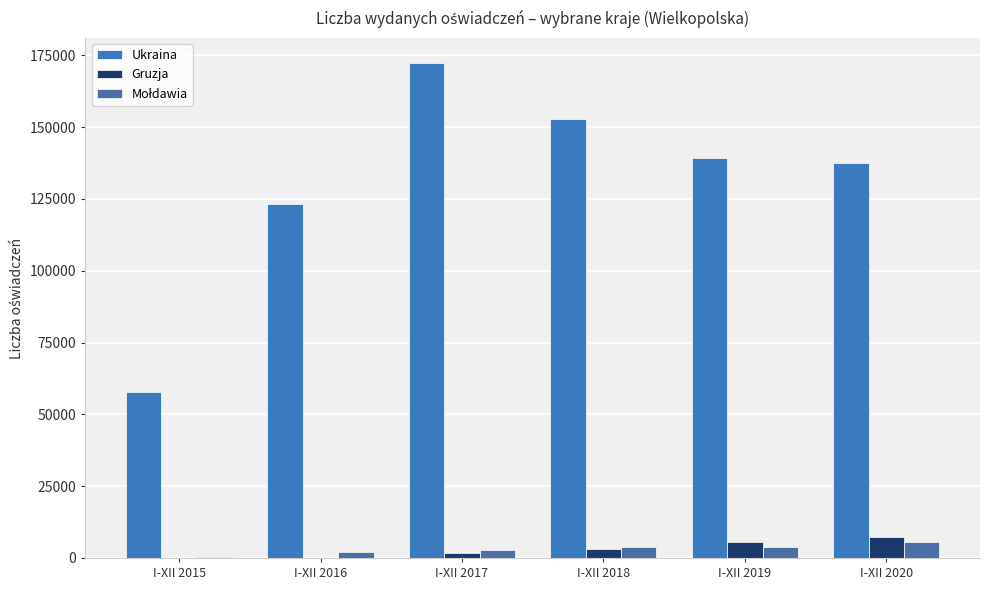

The Ukraina series shows 139427 at I-XII 2019. True or false?

True